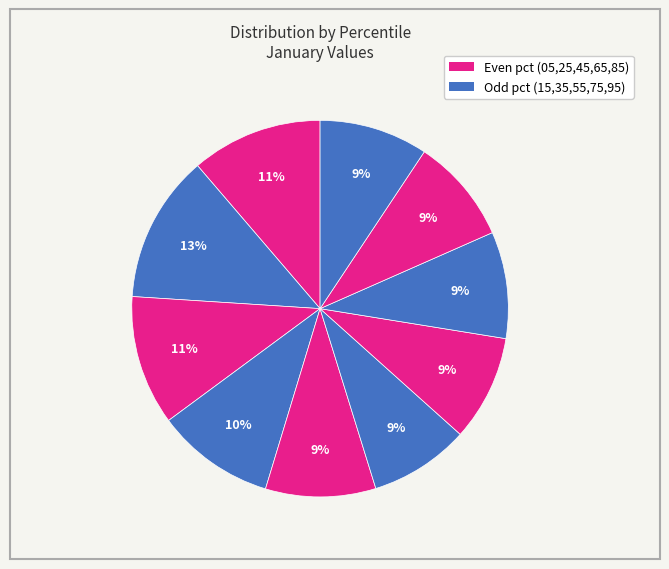

To the nearest percent, what is the average slice percentage?

10%